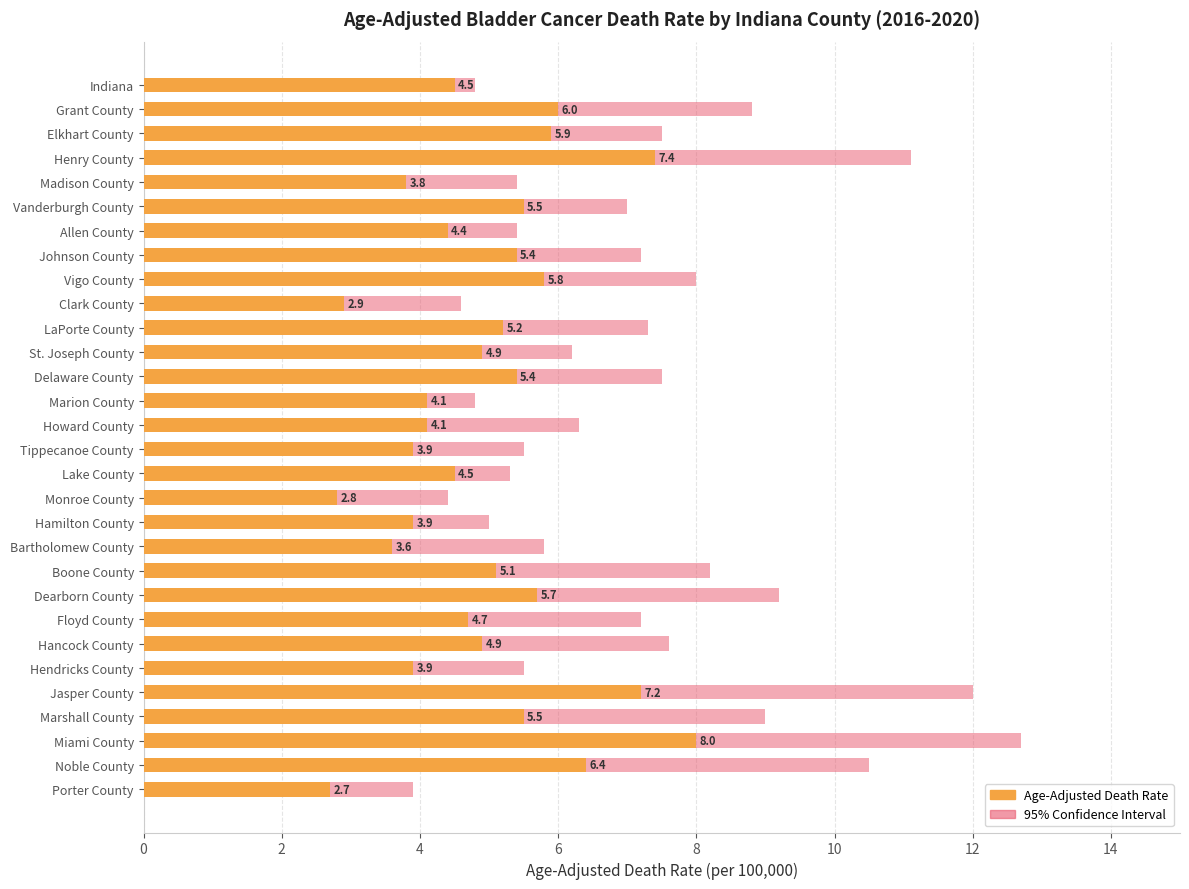

What is the sum of the Age-Adjusted Death Rate values at Marion County and Johnson County?

9.5